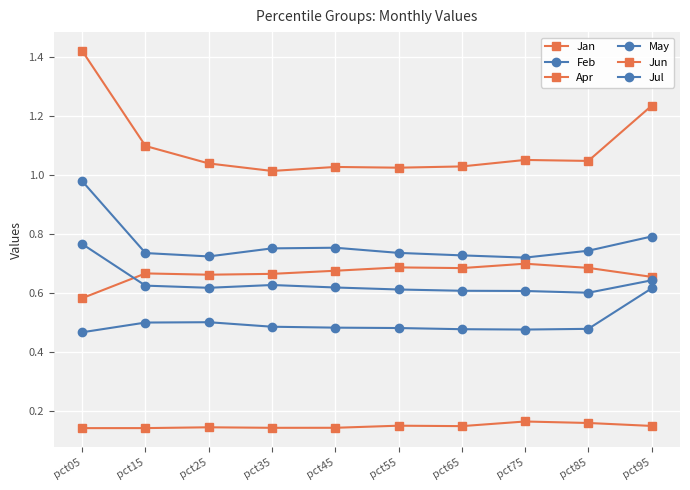

The value of Apr at pct65 is 0.7. True or false?

True